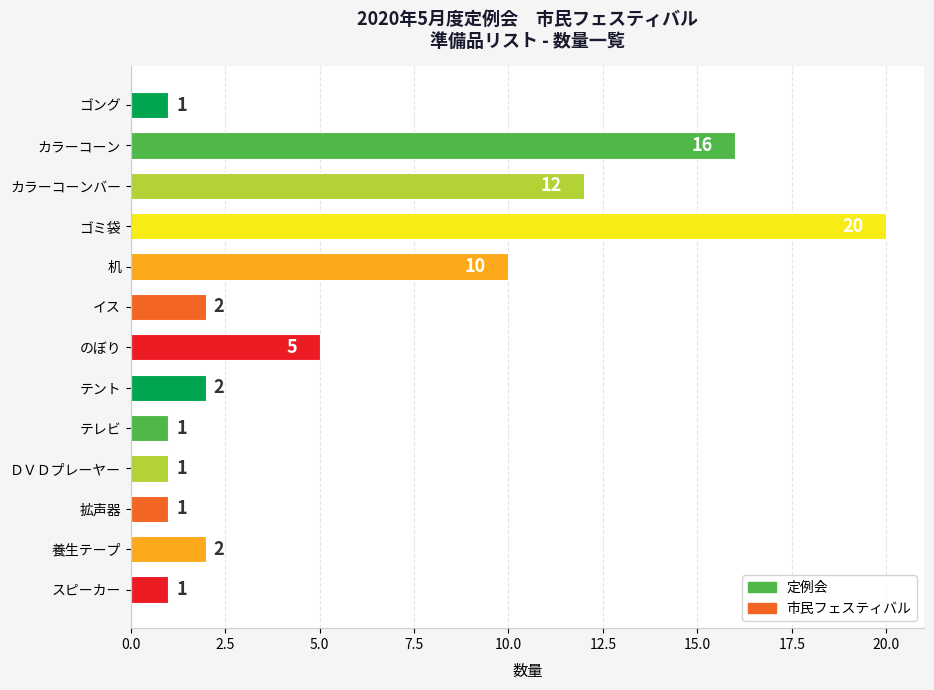

Reading top to bottom, what are all the values shown in this chart?

1	16	12	20	10	2	5	2	1	1	1	2	1